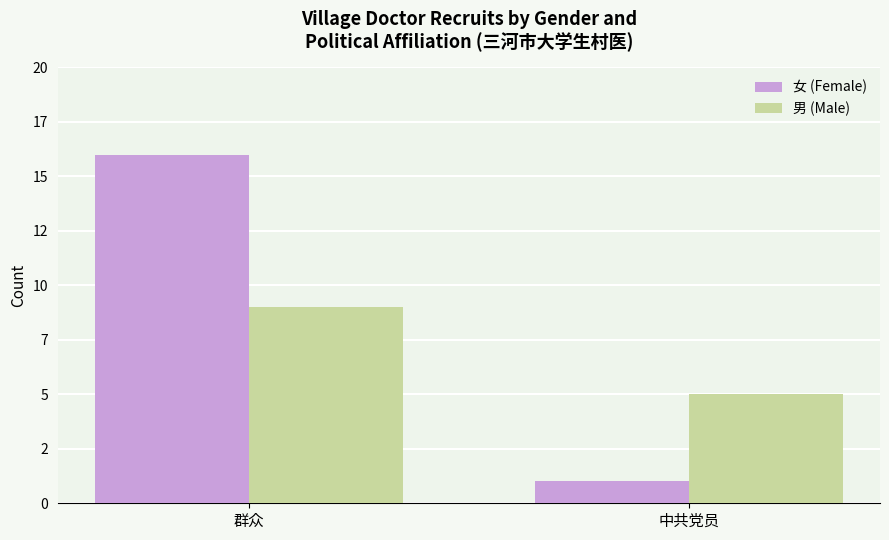

What is the sum of the 男 (Male) values at 中共党员 and 群众?

14